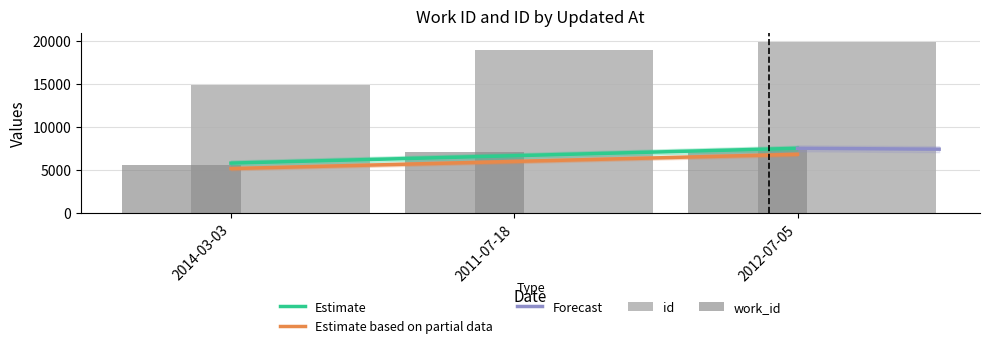

What is the greatest value displayed?

19861